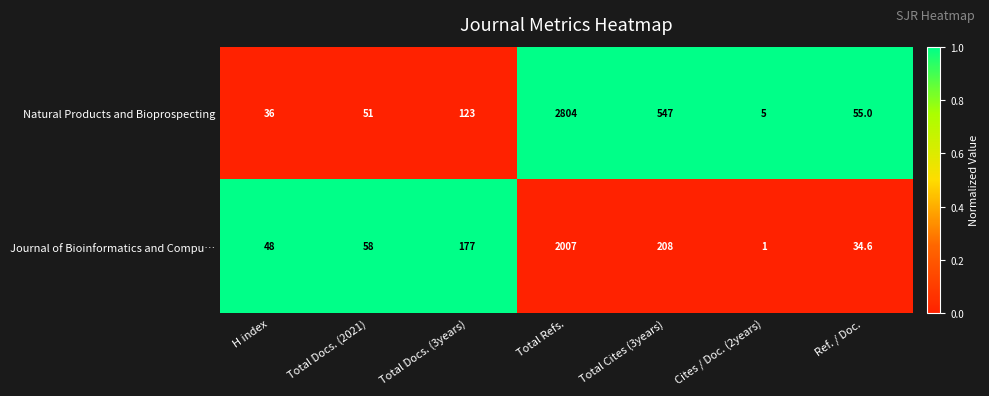

Which series has the largest range (max minus min)?

Natural Products and Bioprospecting